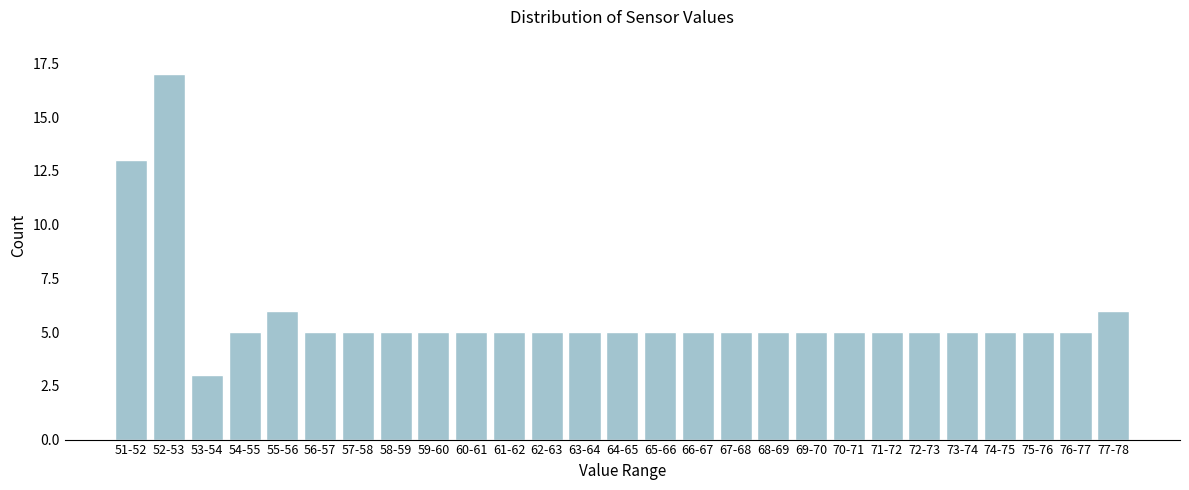

Reading left to right, transcribe all the data shown in this chart.

51-52=13	52-53=17	53-54=3	54-55=5	55-56=6	56-57=5	57-58=5	58-59=5	59-60=5	60-61=5	61-62=5	62-63=5	63-64=5	64-65=5	65-66=5	66-67=5	67-68=5	68-69=5	69-70=5	70-71=5	71-72=5	72-73=5	73-74=5	74-75=5	75-76=5	76-77=5	77-78=6